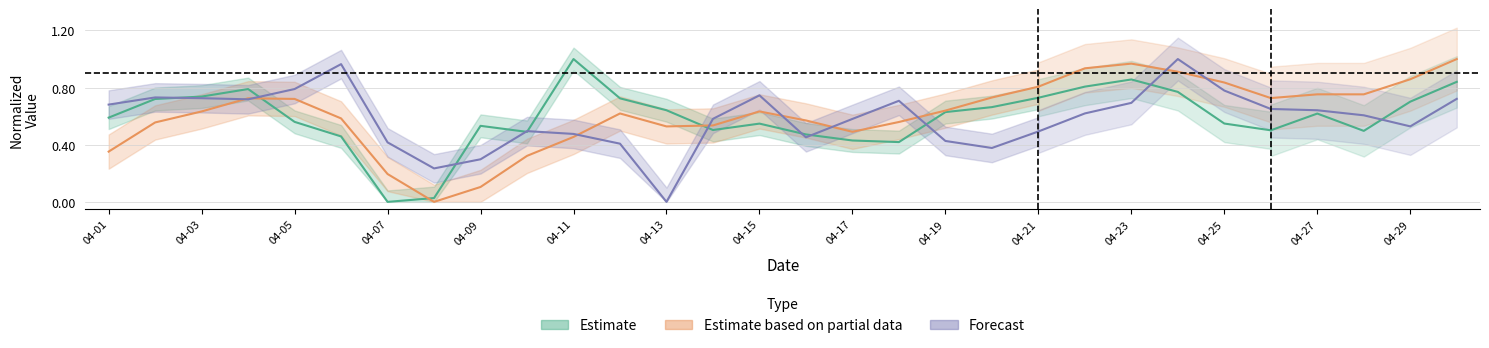

What is the spread (max minus min) of values at 04-15?

0.2